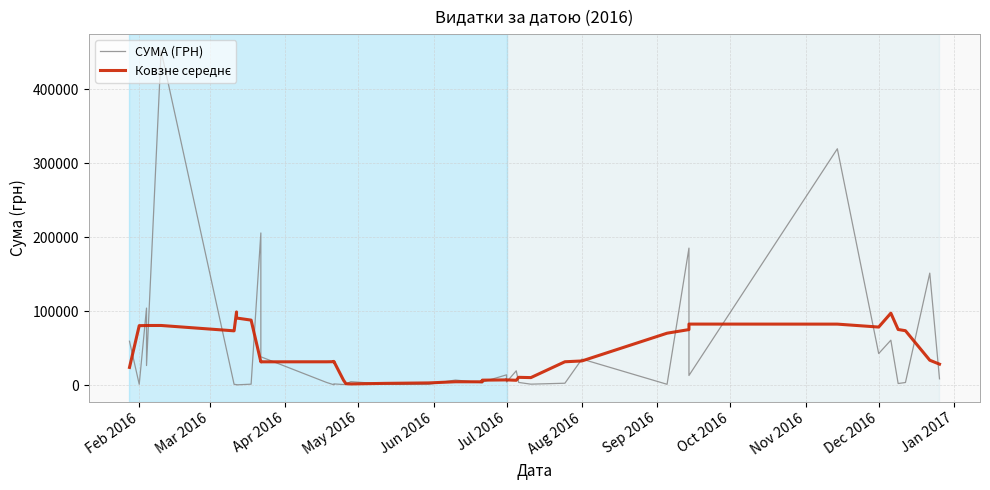

How many lines are shown in the chart?

2